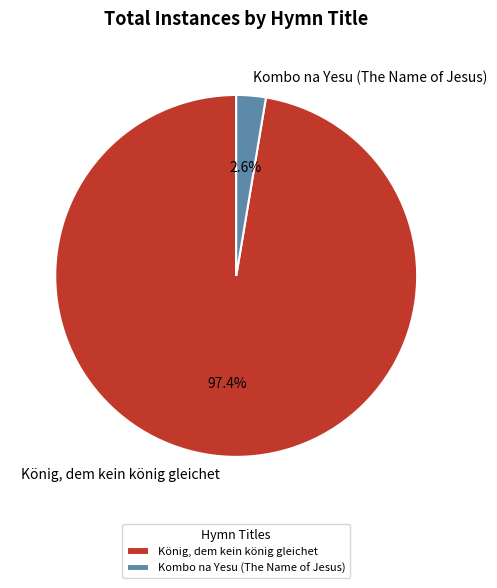

To the nearest percent, what is the difference between the largest and smallest slice percentages?

95%